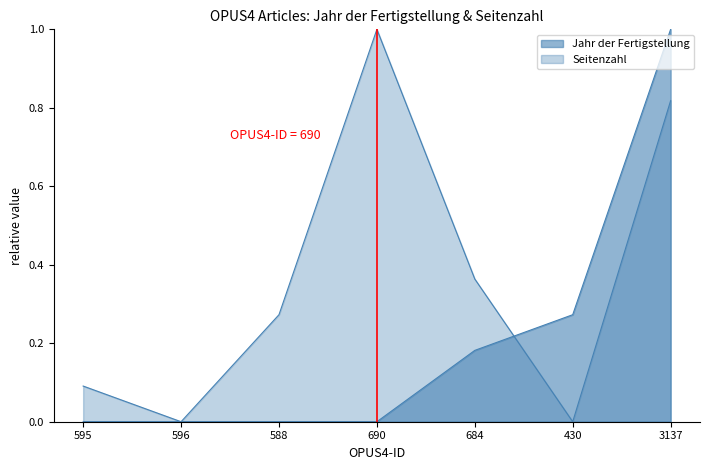

Which has a higher value, 3137 or 430?

3137